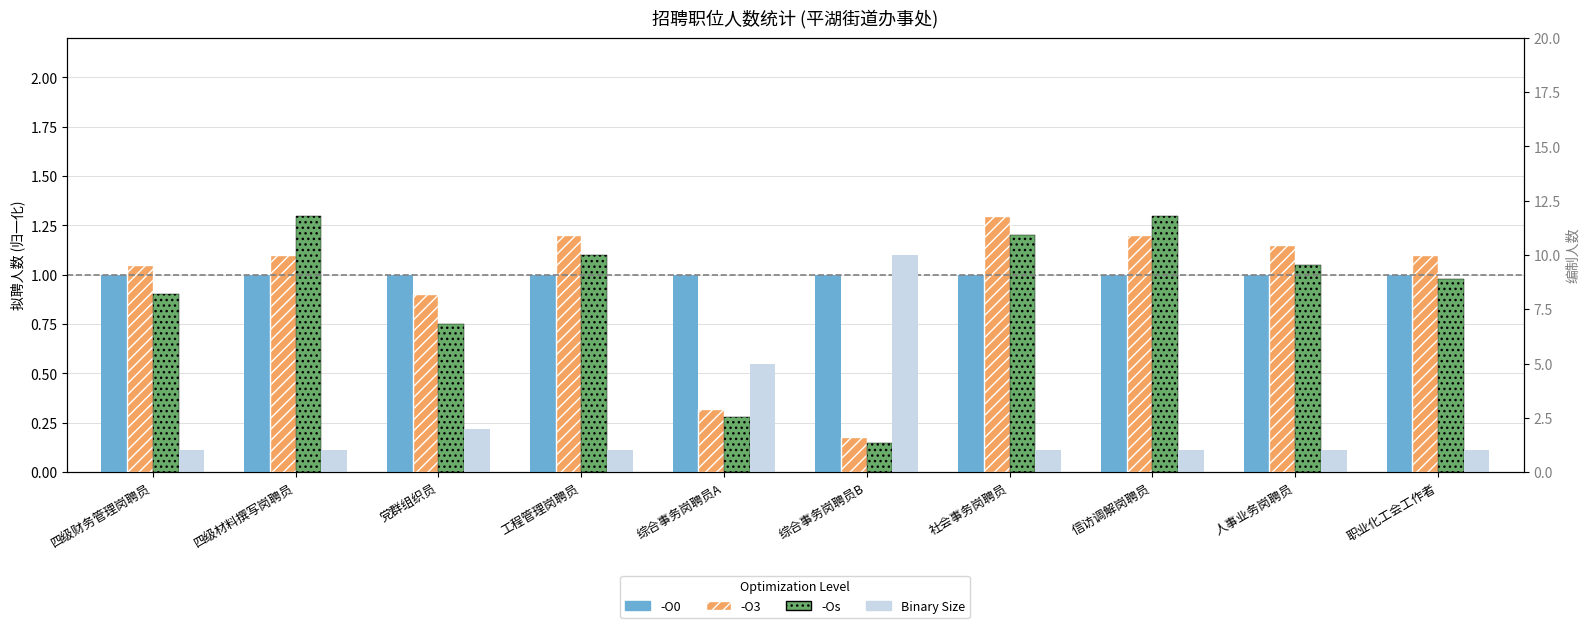

Which series has the largest total across all categories?

Binary Size